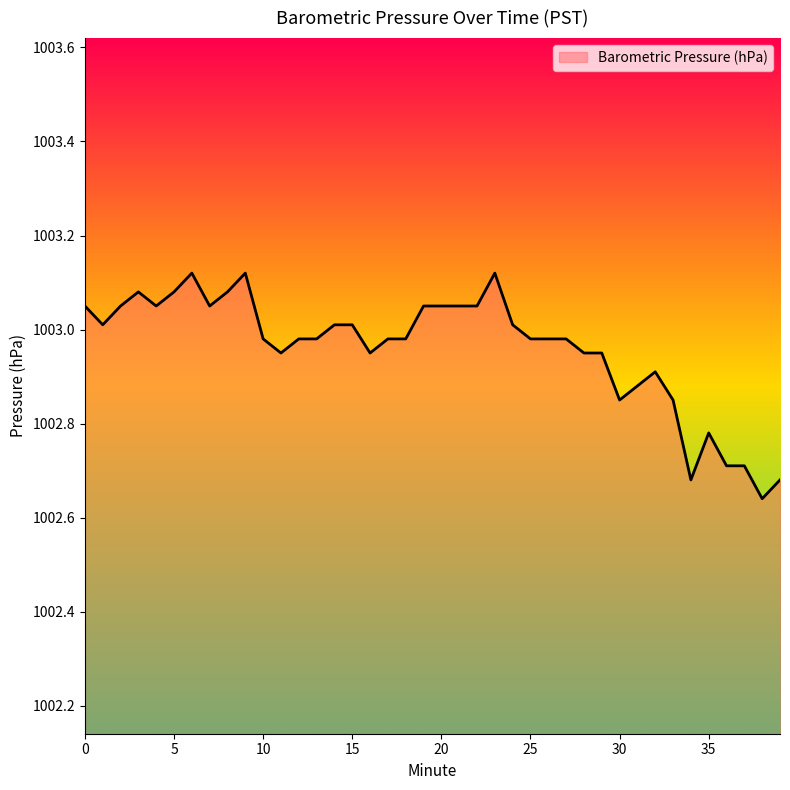

What is the difference between the maximum and minimum values?

0.5